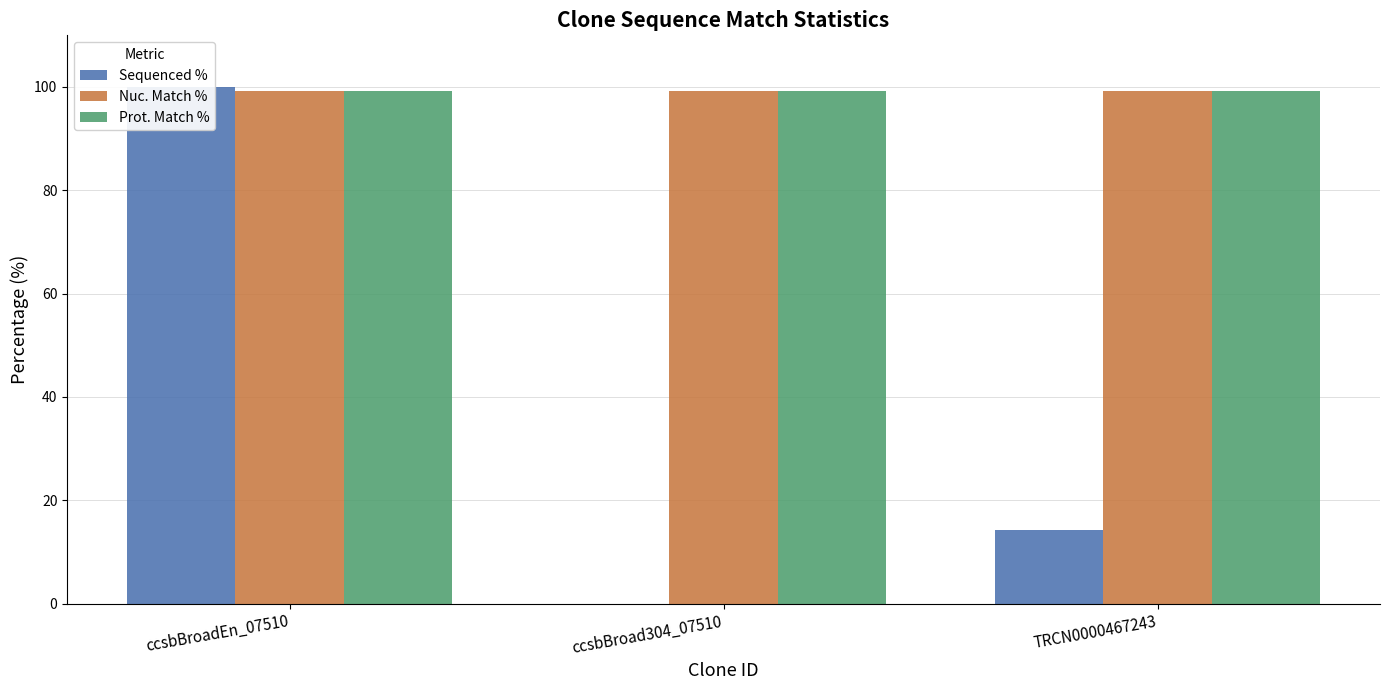

The Sequenced % series shows 18.7 at TRCN0000467243. True or false?

False